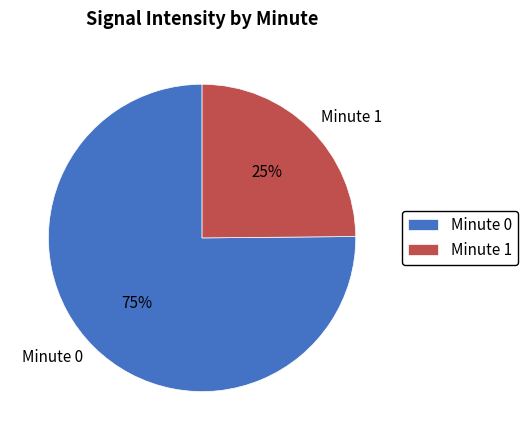

How many slices are in this pie chart?

2